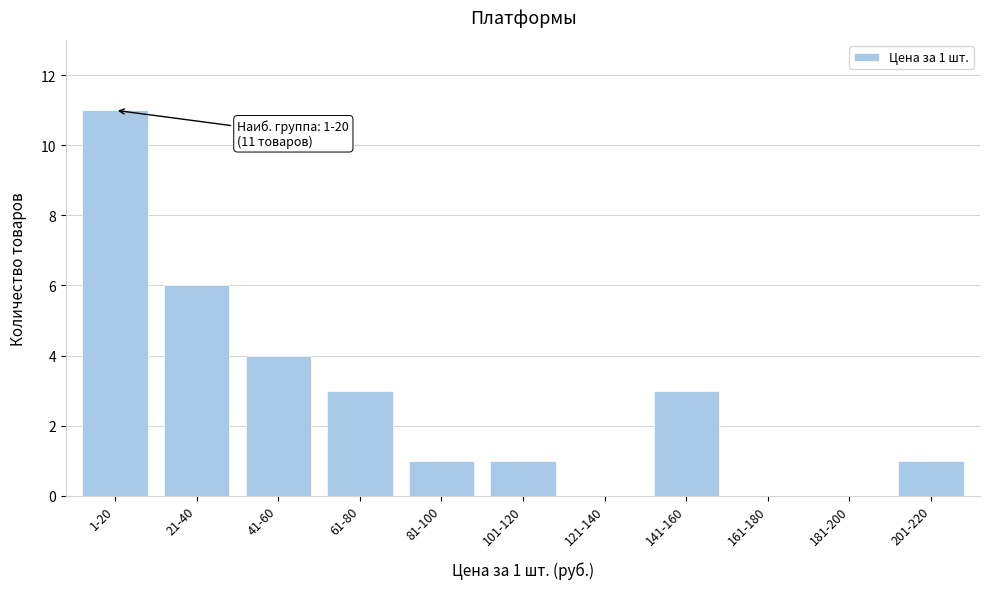

Reading left to right, extract all data points from this chart.

1-20=11	21-40=6	41-60=4	61-80=3	81-100=1	101-120=1	121-140=0	141-160=3	161-180=0	181-200=0	201-220=1